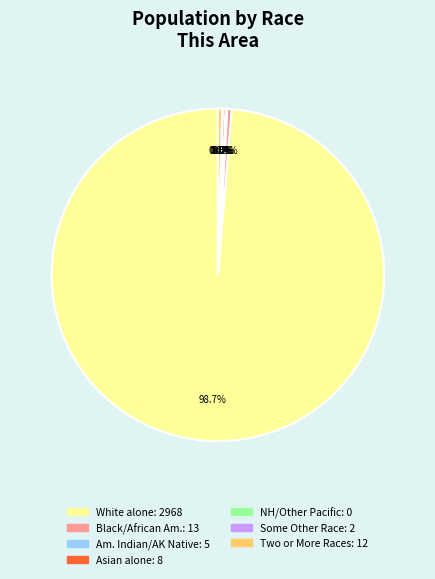

How many slices are in this pie chart?

7